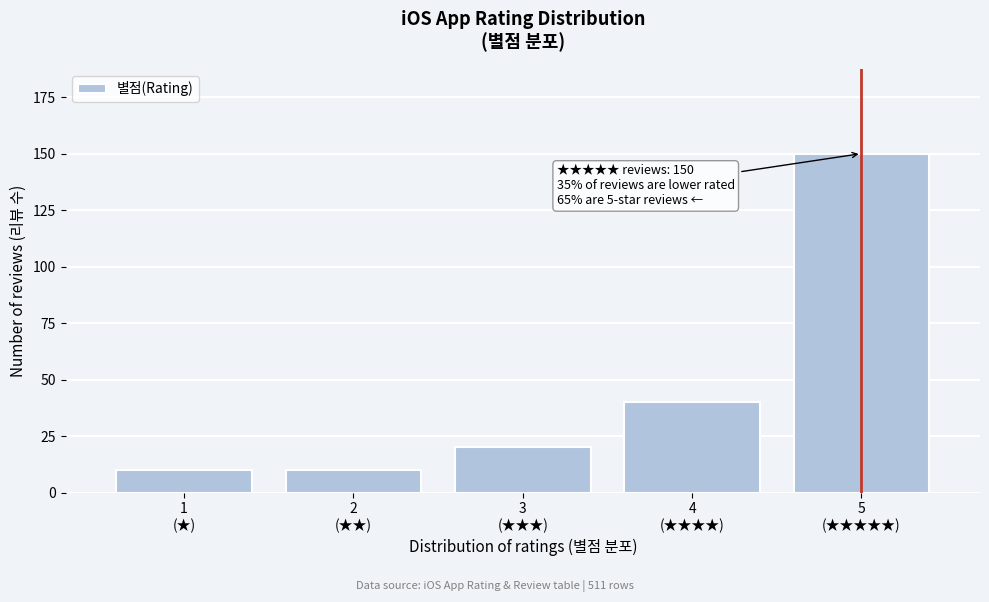

Reading left to right, list all the values displayed in this chart.

10	10	20	40	150